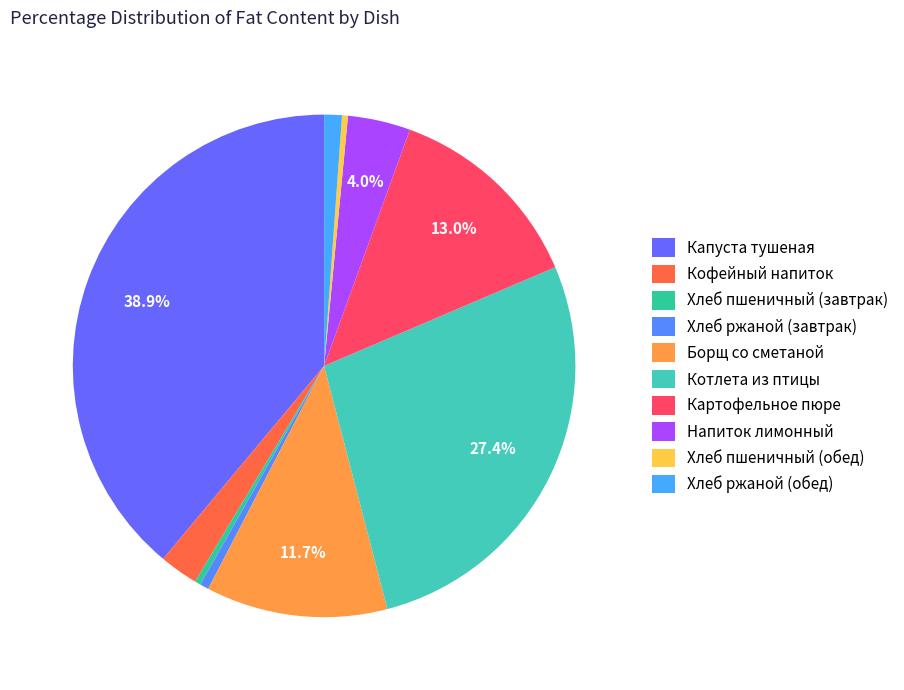

To the nearest percent, what is the difference between the Напиток лимонный and Капуста тушеная slice percentages?

35%